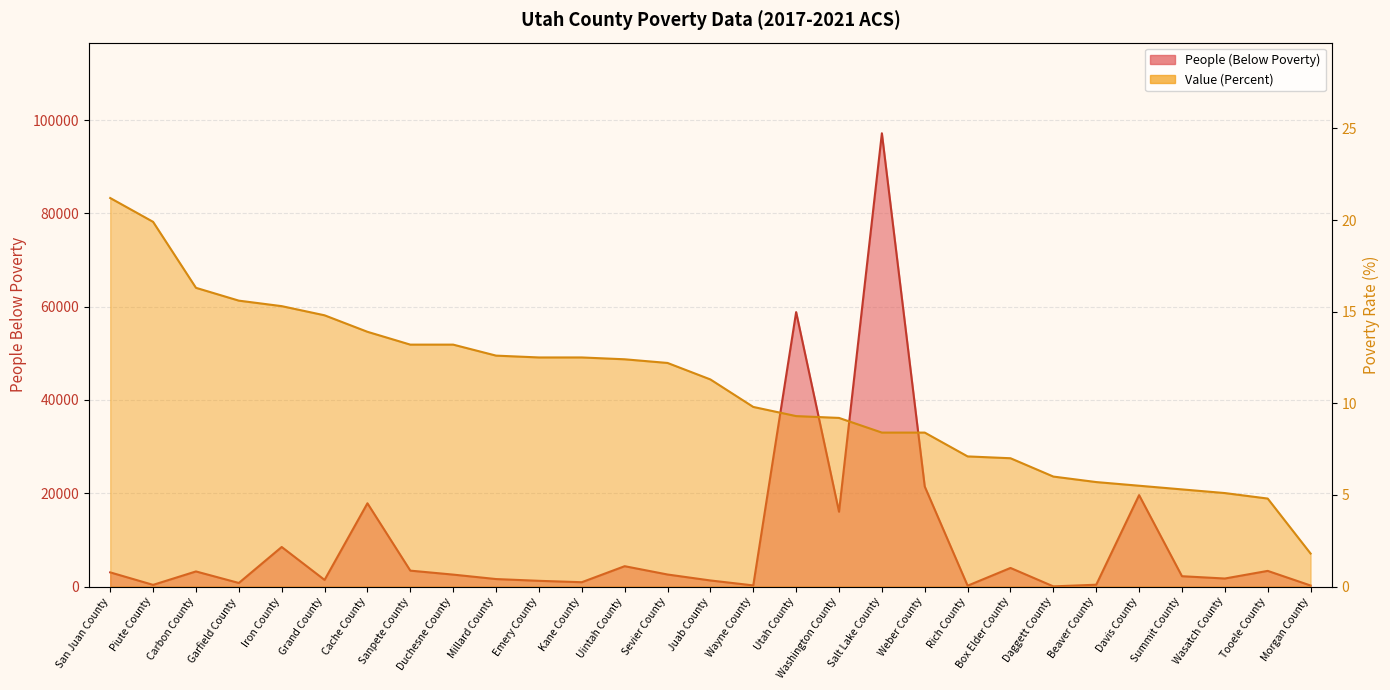

What position from the right is Daggett County?

7